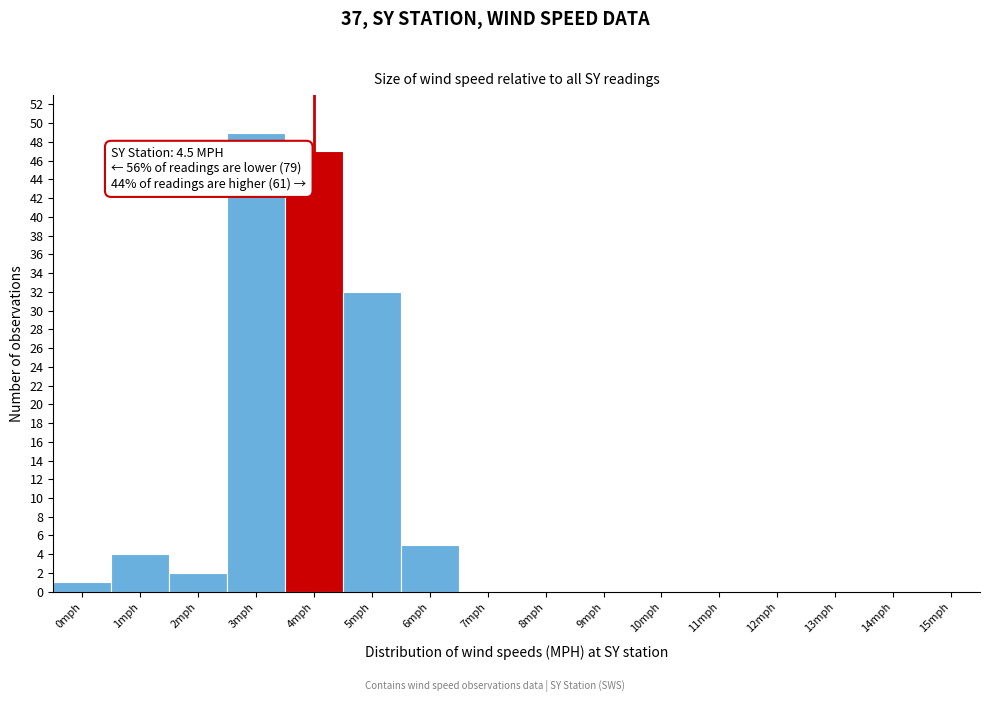

Reading left to right, extract all data points from this chart.

0mph=1	1mph=4	2mph=2	3mph=49	4mph=47	5mph=32	6mph=5	7mph=0	8mph=0	9mph=0	10mph=0	11mph=0	12mph=0	13mph=0	14mph=0	15mph=0